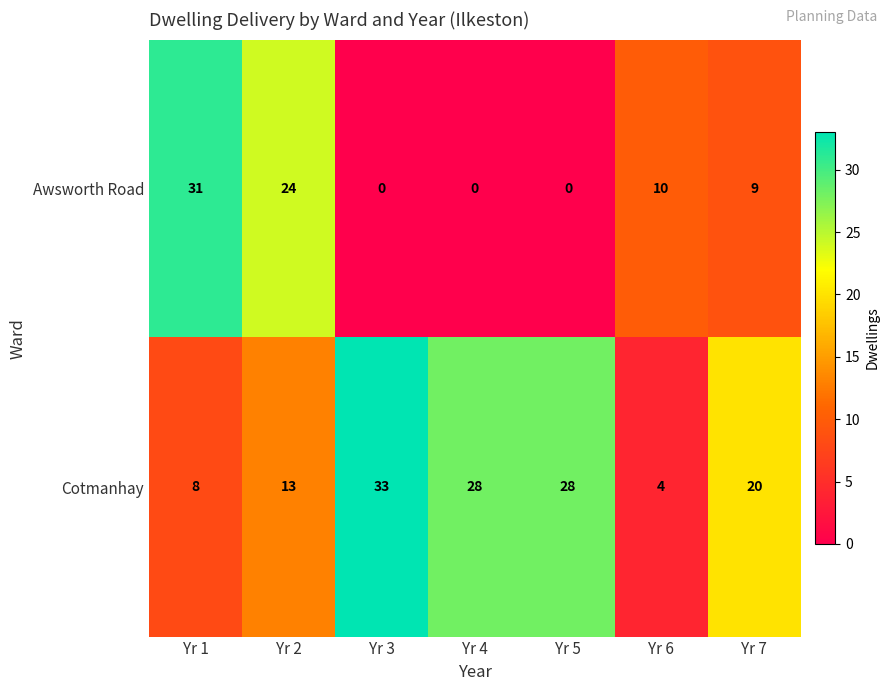

What is the maximum value for Cotmanhay?

33